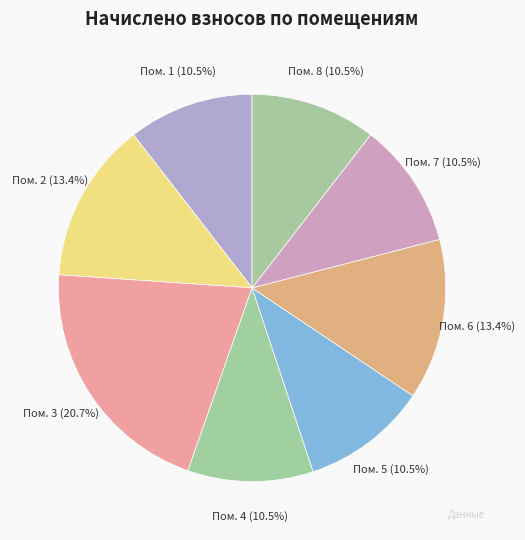

How many segments does this pie chart have?

8